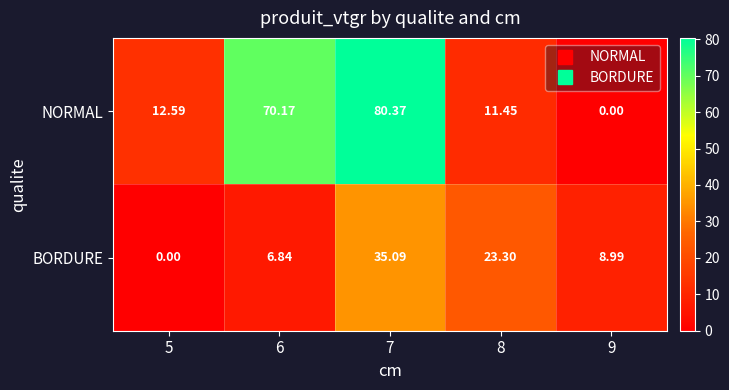

Rank the series by their average value, from lowest to highest.

BORDURE, NORMAL